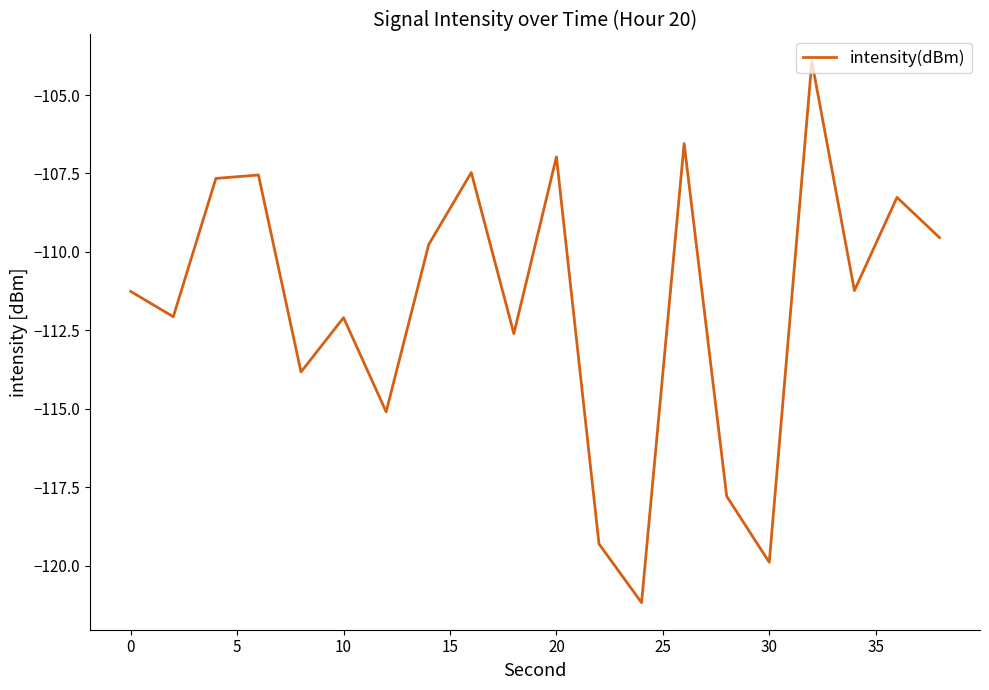

What is the difference between the second highest and second lowest values?

13.3